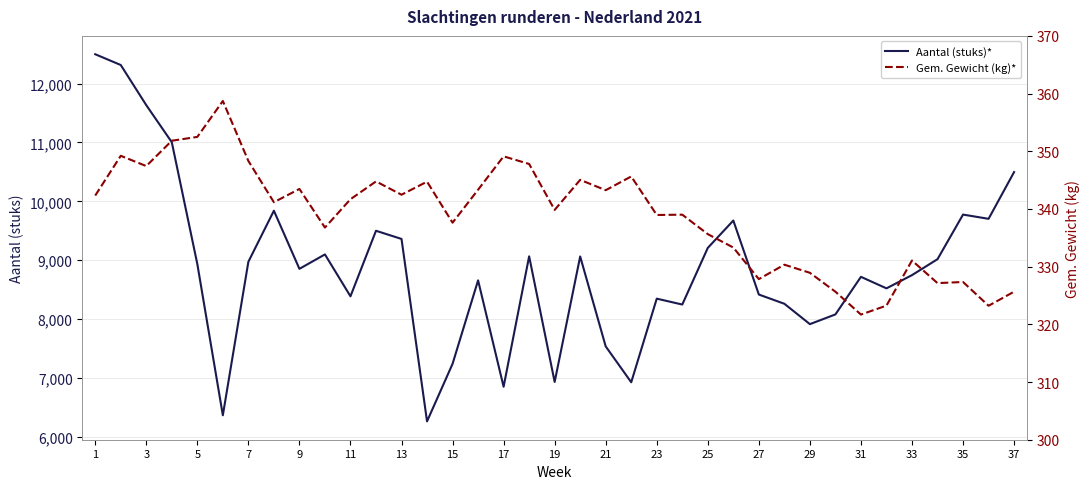

At which label does Aantal (stuks)* first exceed 8852?

1